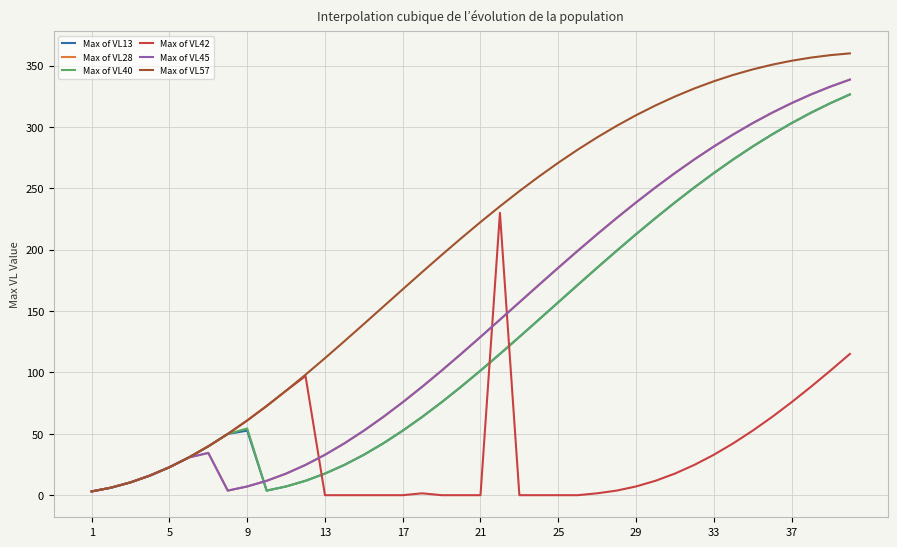

Does the chart have visible grid lines?

Yes